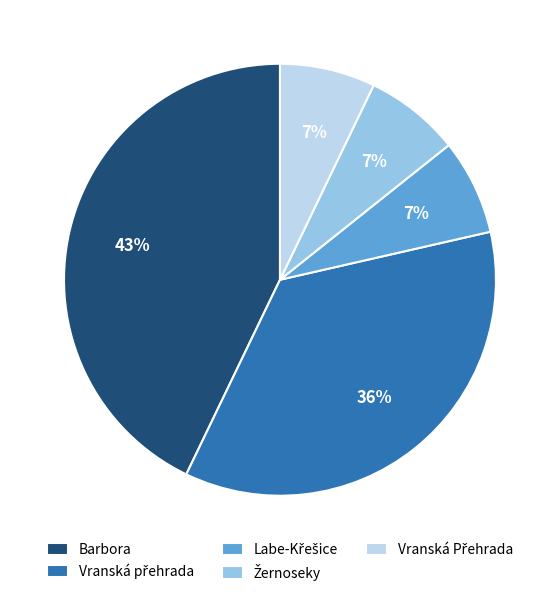

Is there a majority slice in this chart?

No